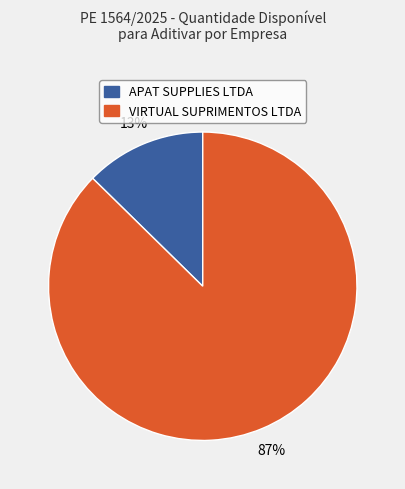

How many slices are in this pie chart?

2